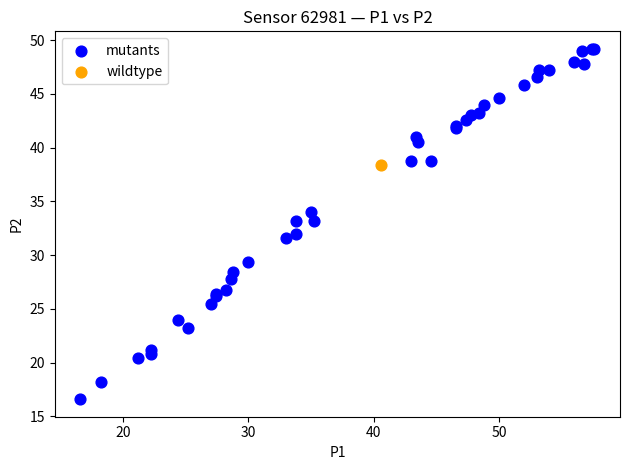

What are all the series names shown in the legend?

mutants, wildtype